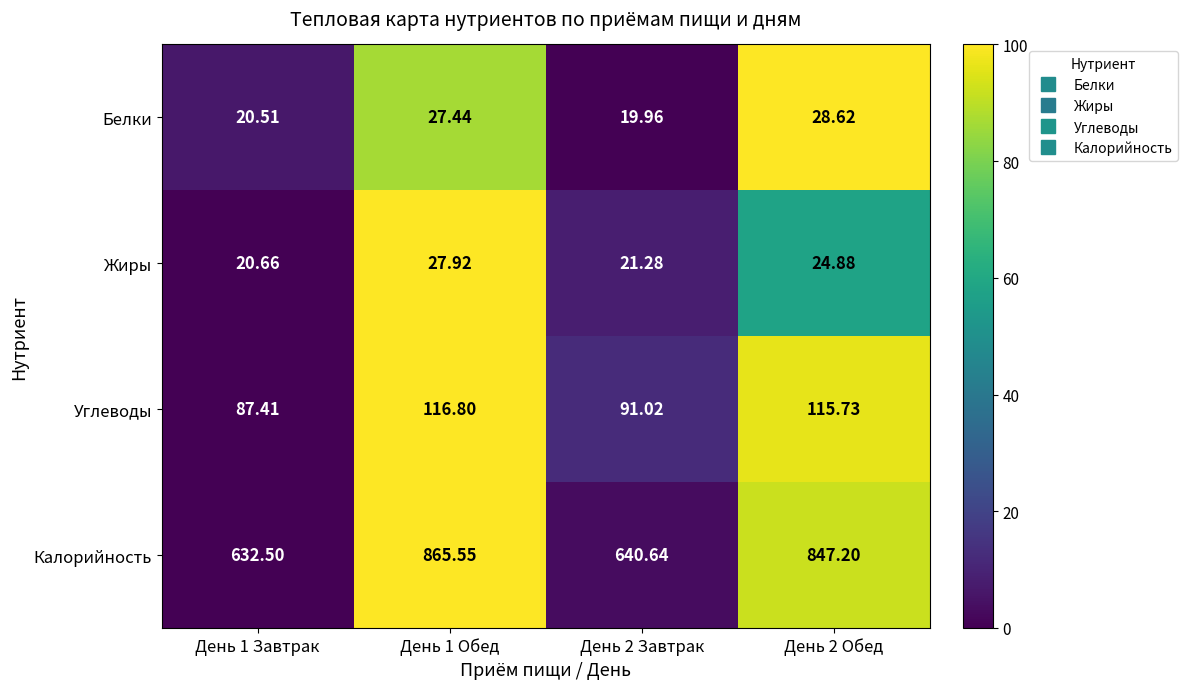

Which series has the largest total across all categories?

Калорийность